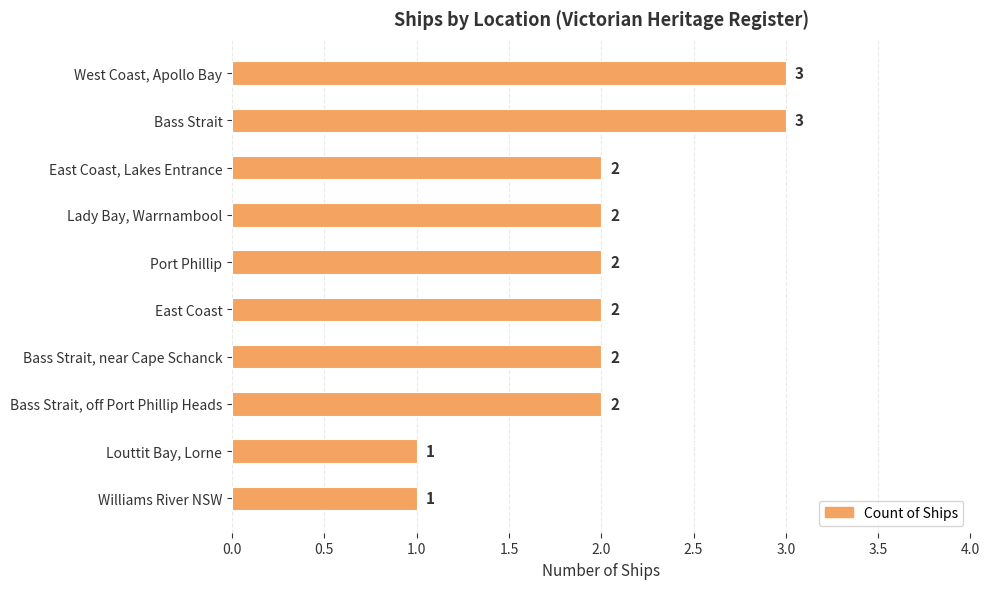

How many values are between 2 and 3?

8